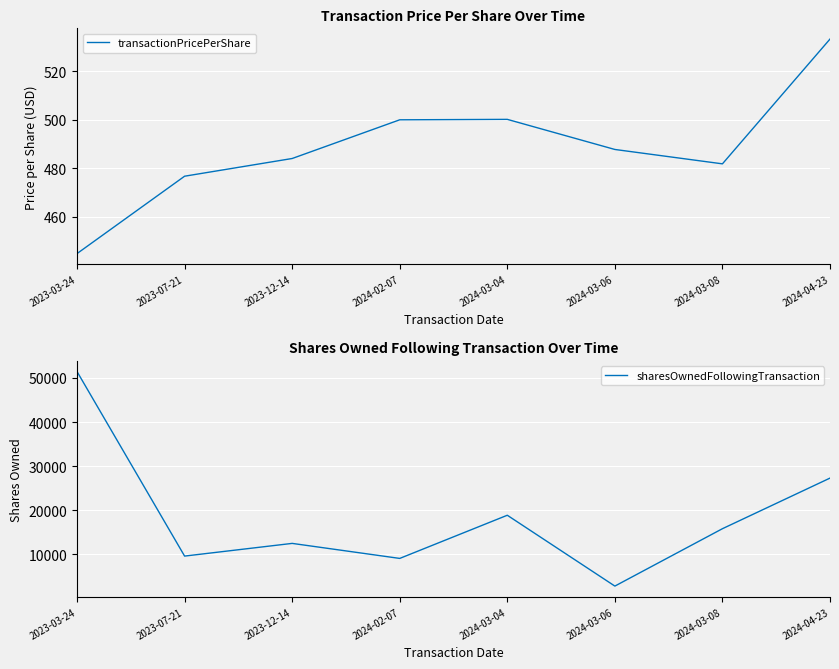

Between 2023-07-21 and 2023-12-14, which series saw the biggest shift?

sharesOwnedFollowingTransaction